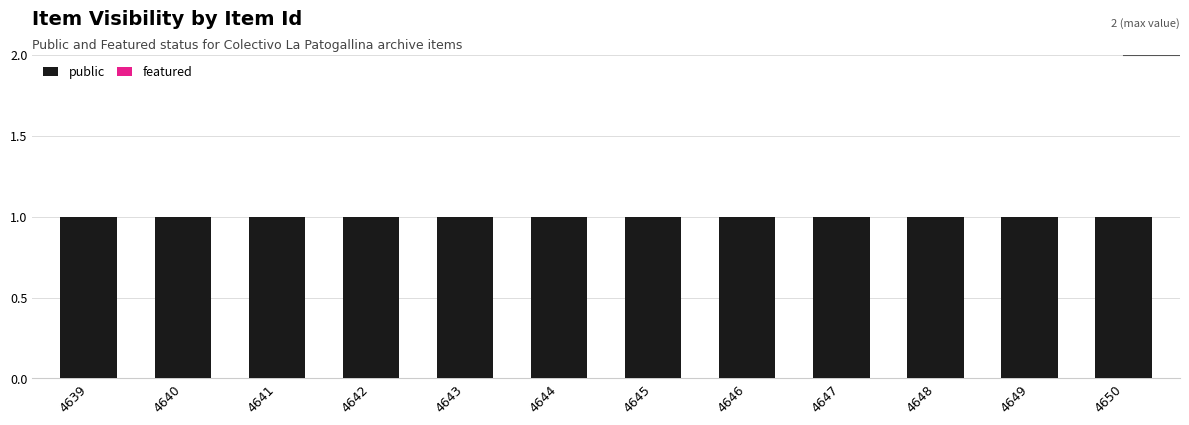

How many groups of bars are there?

12